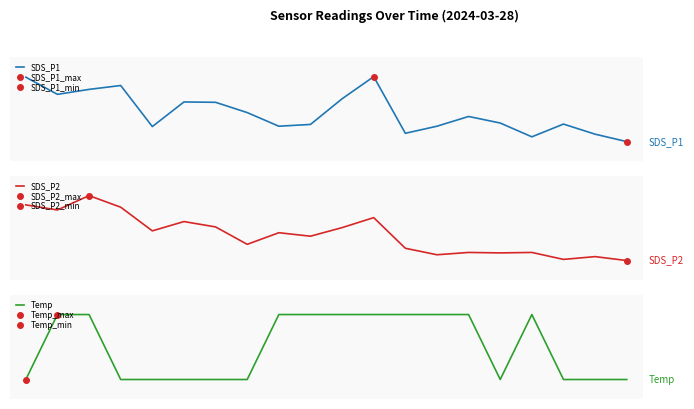

True or false: Temp has more than 0 points higher than both neighbors.

True